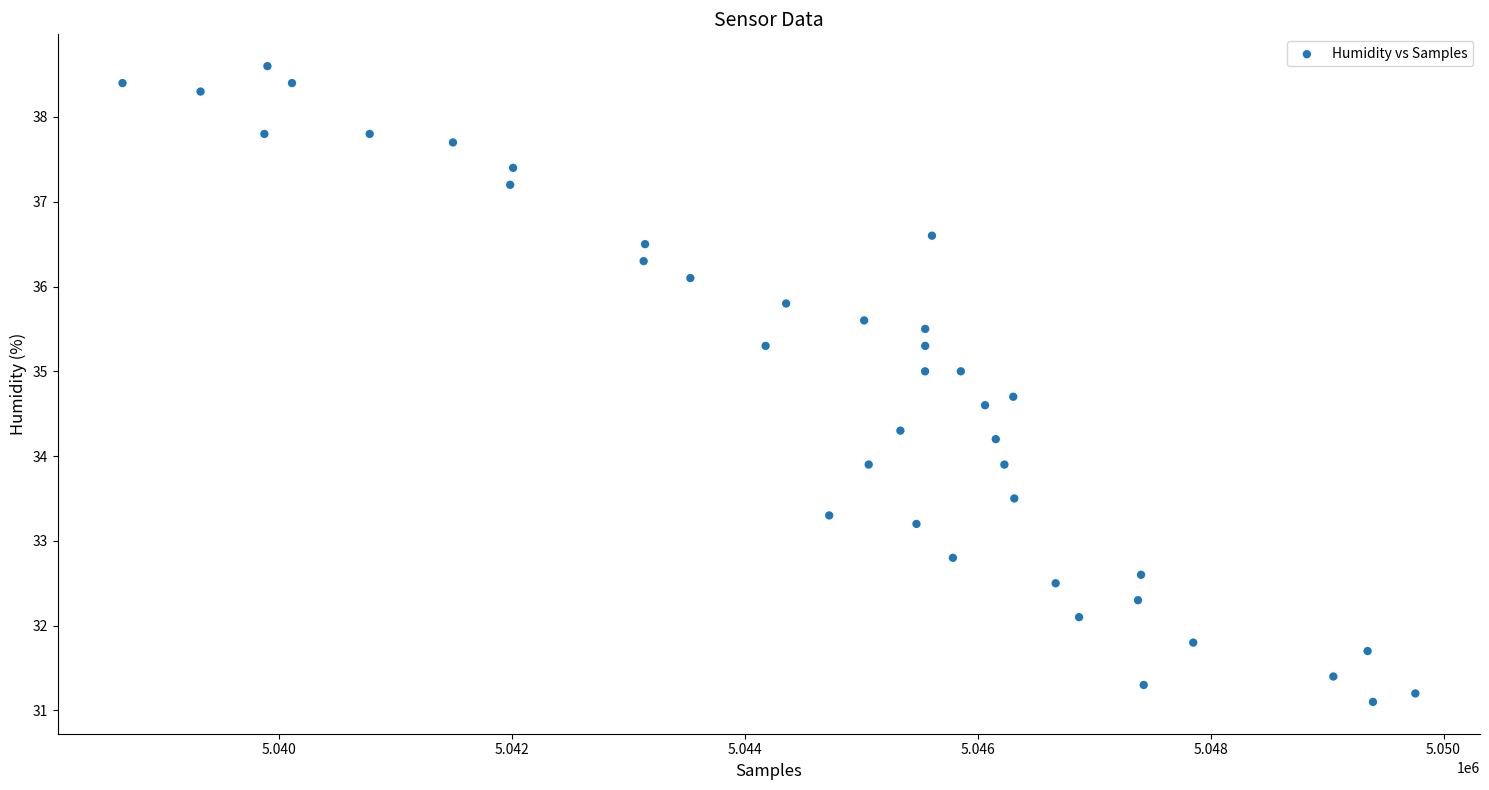

What is the range of Y values (max minus min)?

7.5